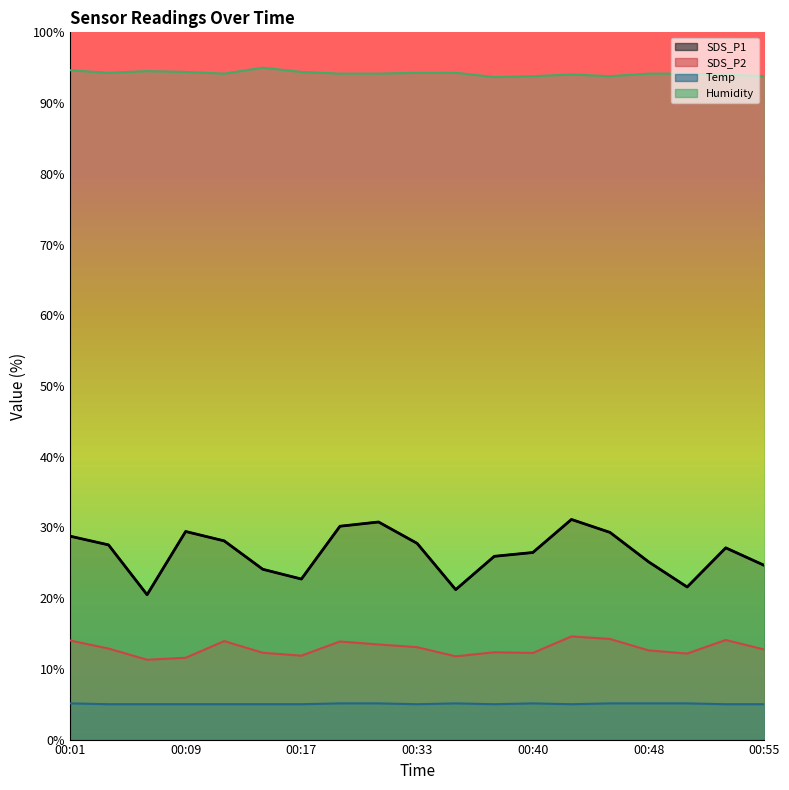

Read the SDS_P2 value at 00:04.

12.9